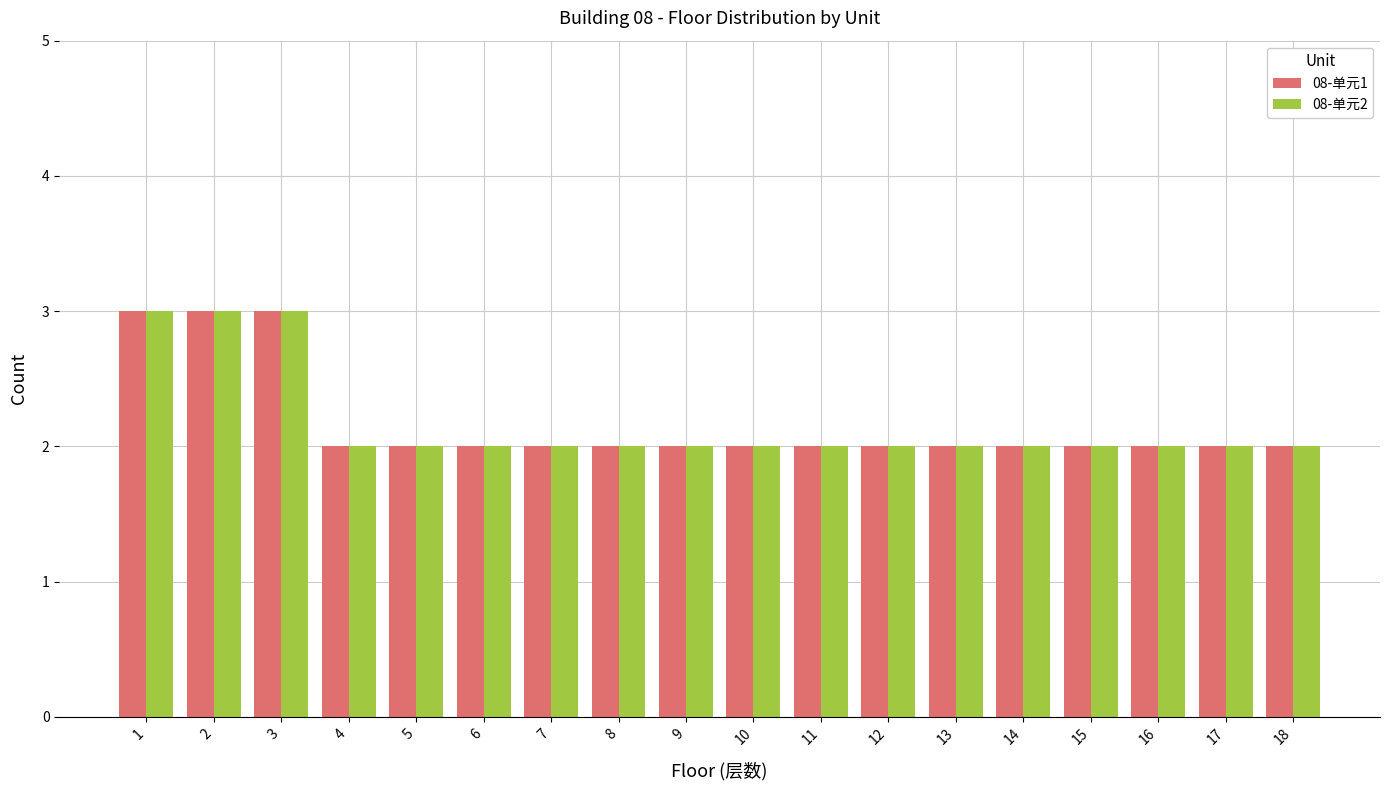

What is the smallest value displayed?

2